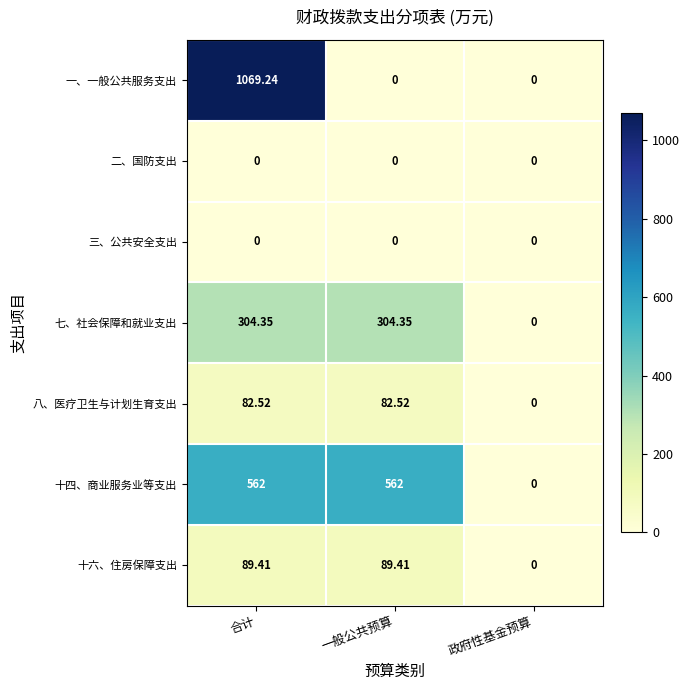

Which category has the highest value across all series?

合计